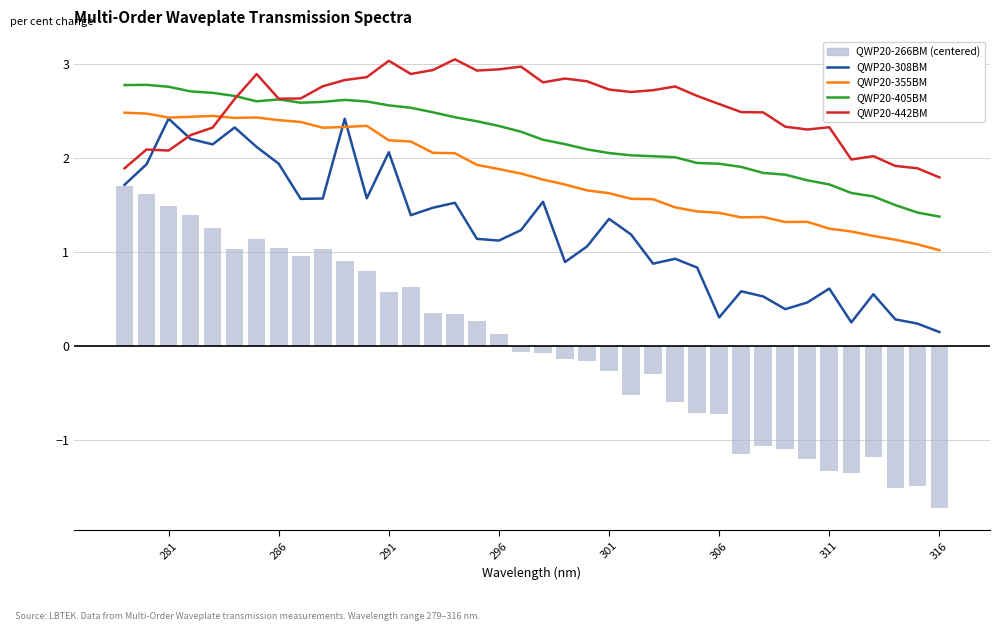

What is the maximum value for QWP20-308BM?

2.4